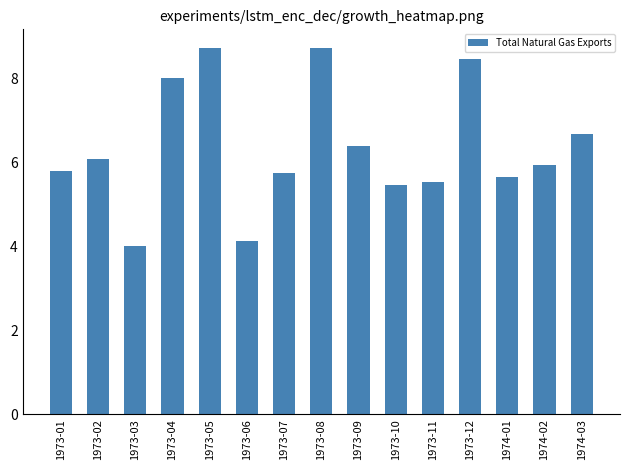

What value does the data have at 1973-03?

4.0